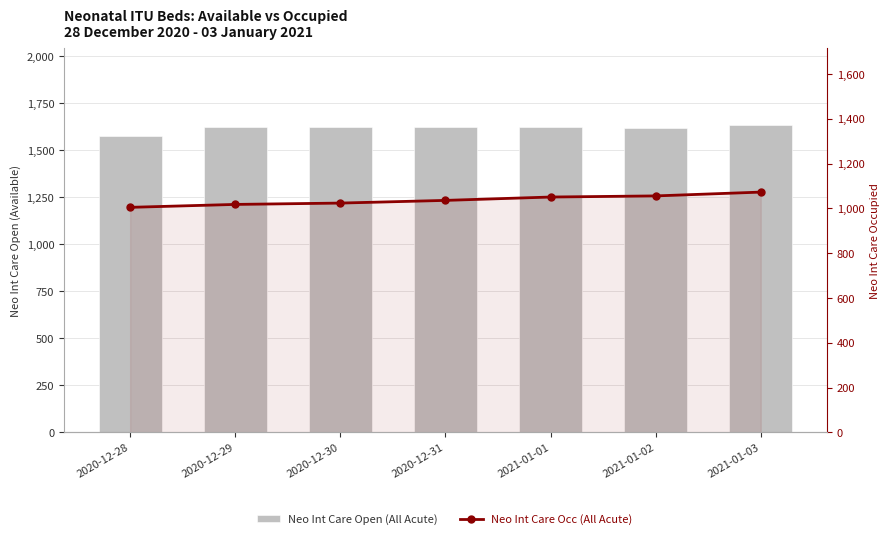

The Neo Int Care Occ (All Acute) series shows 376 at 2020-12-30. True or false?

False